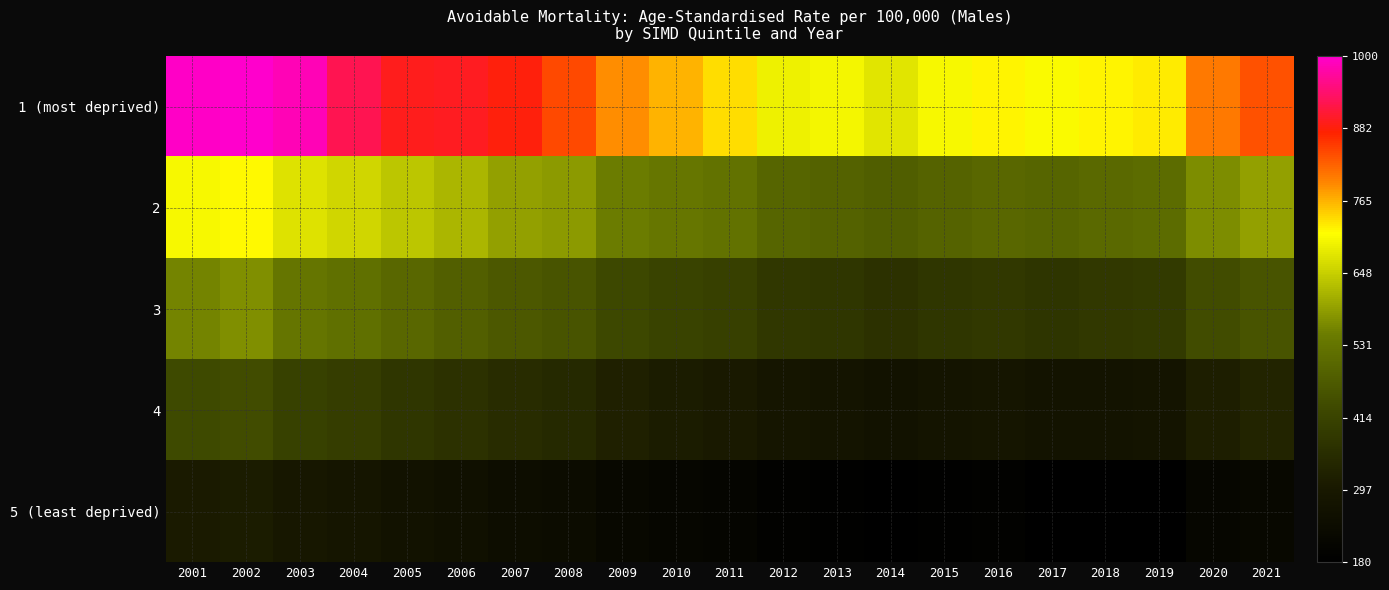

At which category is the sum across all series the highest?

2002